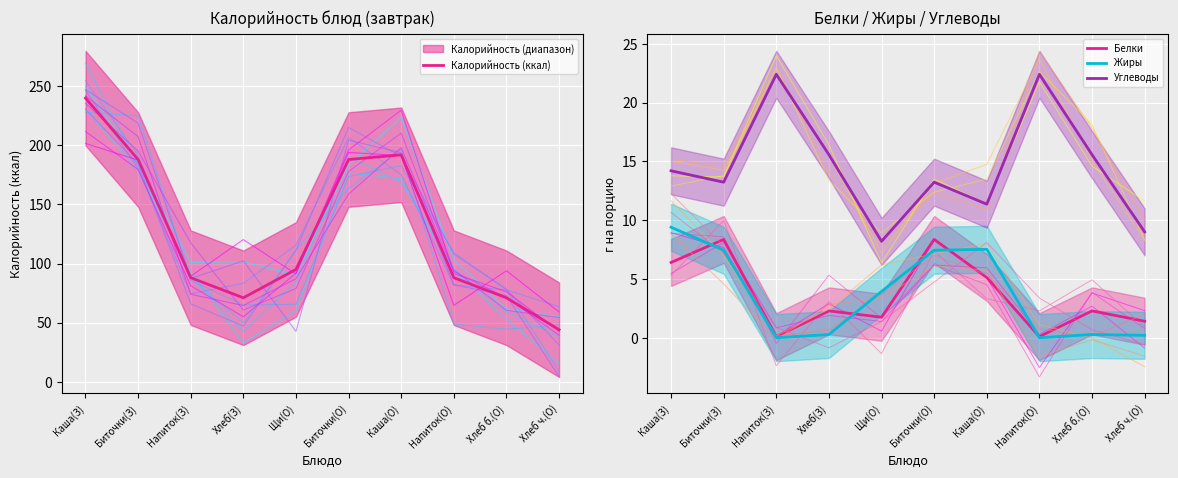

What is the value of the Жиры point at the 1st from the left?

9.4